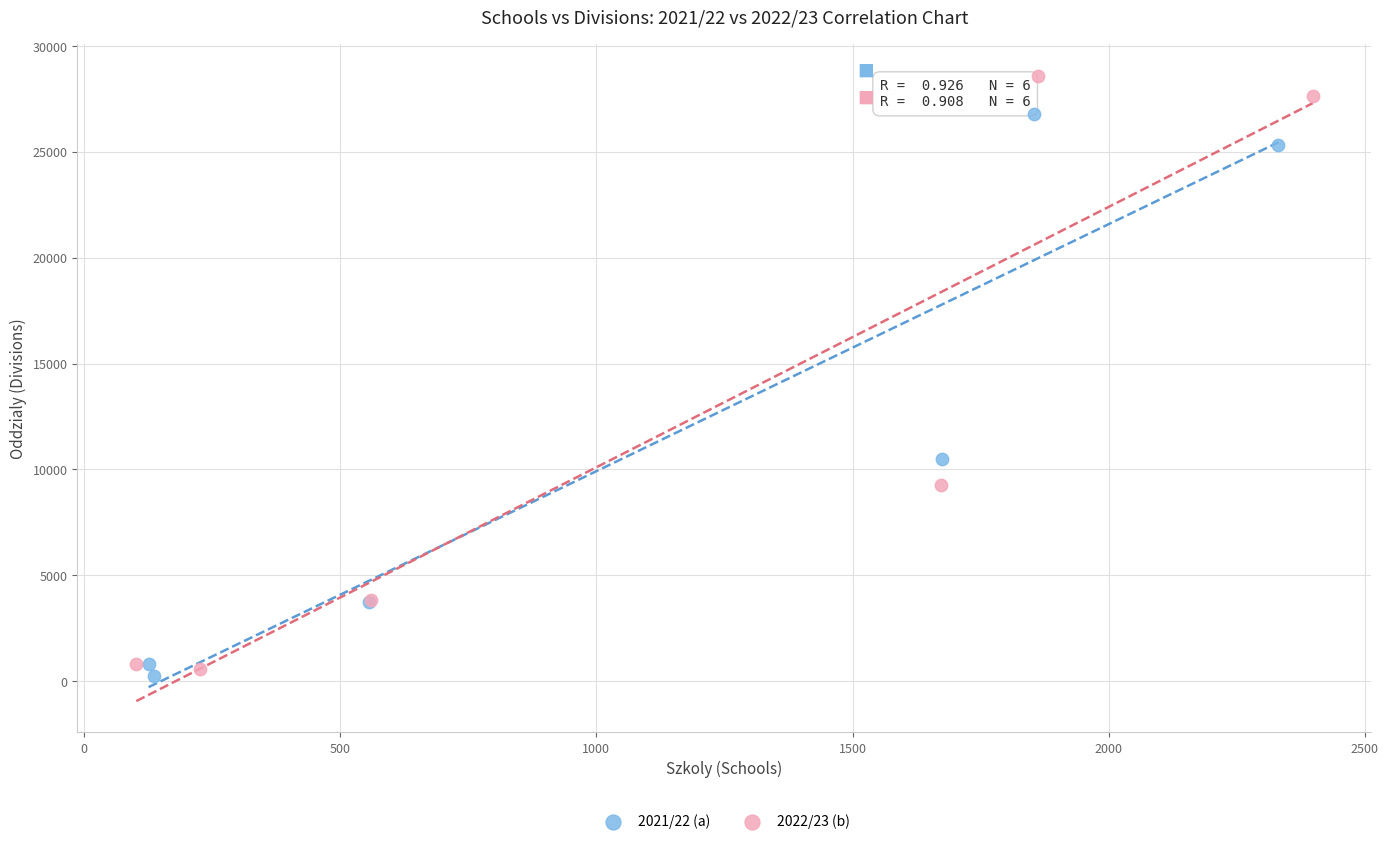

Which series contains the lowest Y value?

2021/22 (a)